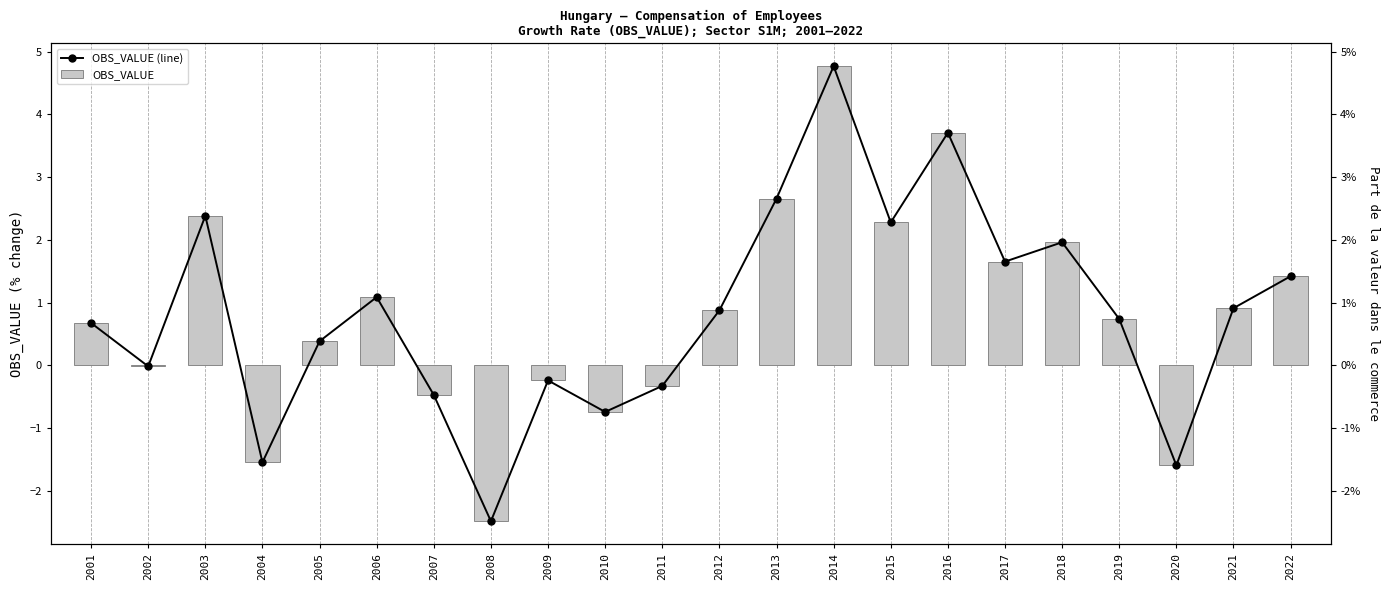

Is it true that OBS_VALUE (line) equals 4.8 at 2014?

True